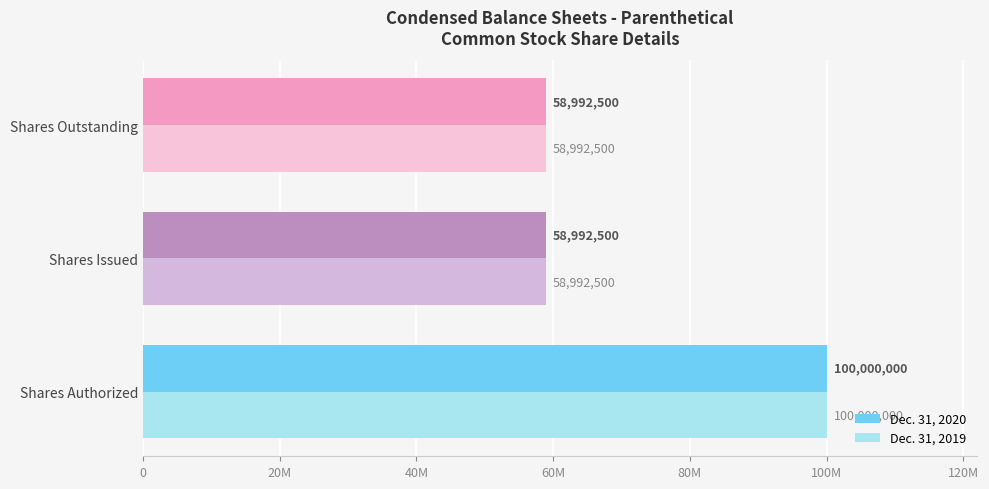

What are all the series names shown in the legend?

Dec. 31, 2020, Dec. 31, 2019